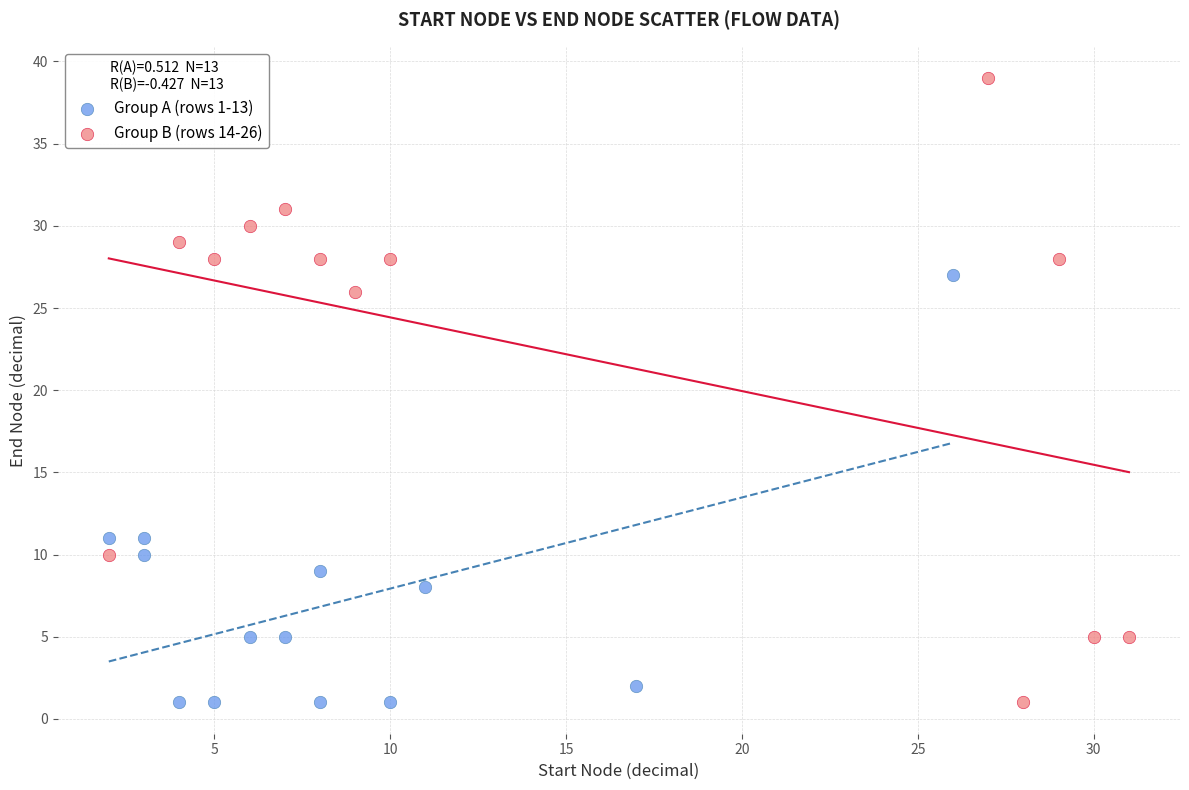

What are all the series names shown in the legend?

Group A (rows 1-13), Group B (rows 14-26)